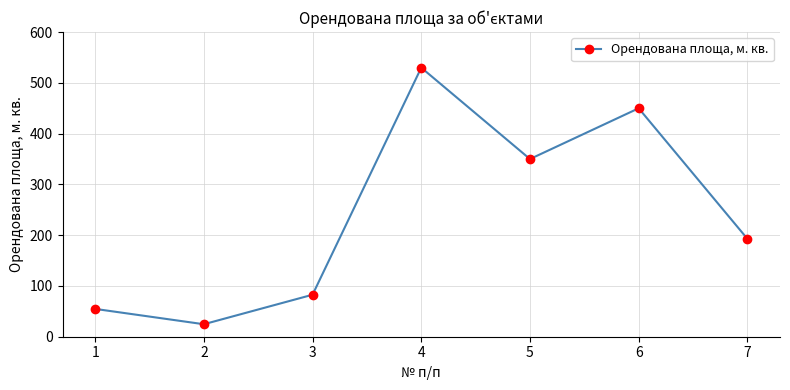

Is this an area chart (filled region under the line)?

No